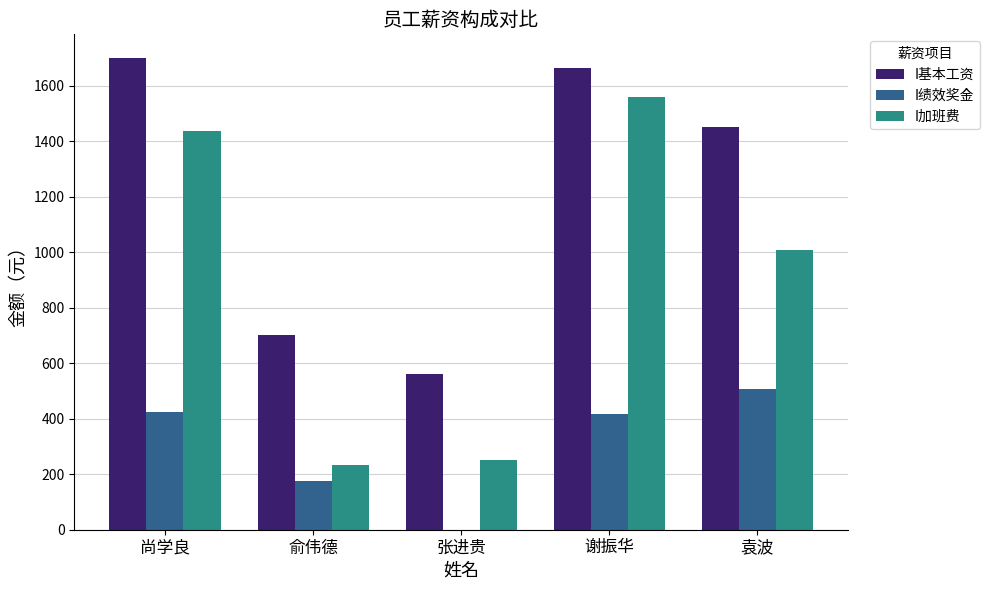

What value does the I绩效奖金 series have at 尚学良?

425.0